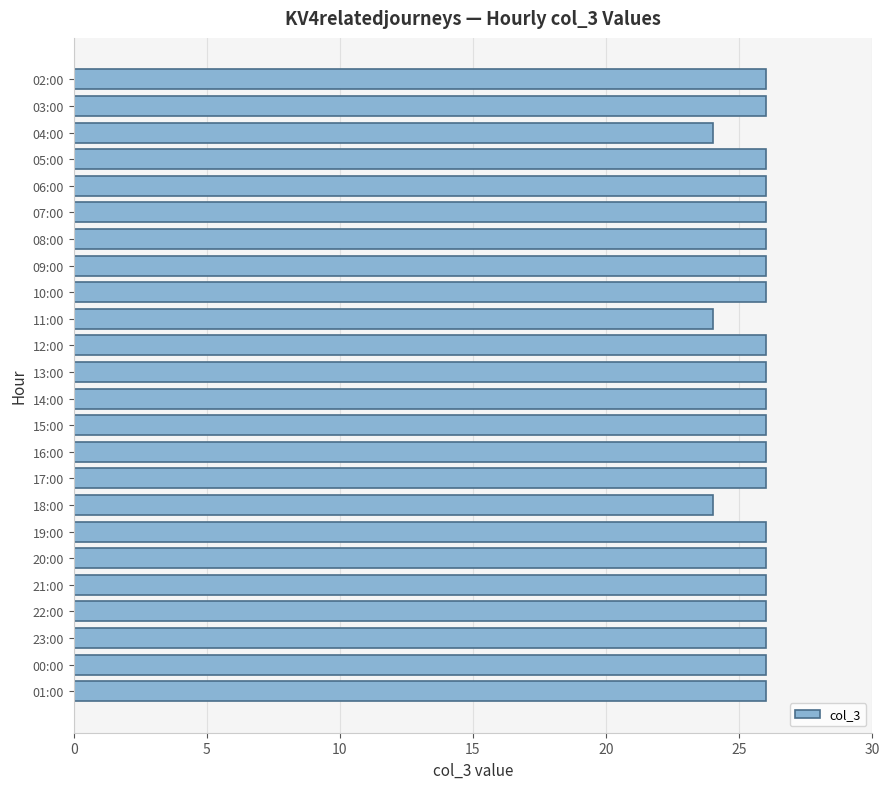

What is the ratio of the value at 21:00 to the value at 04:00?

1.1